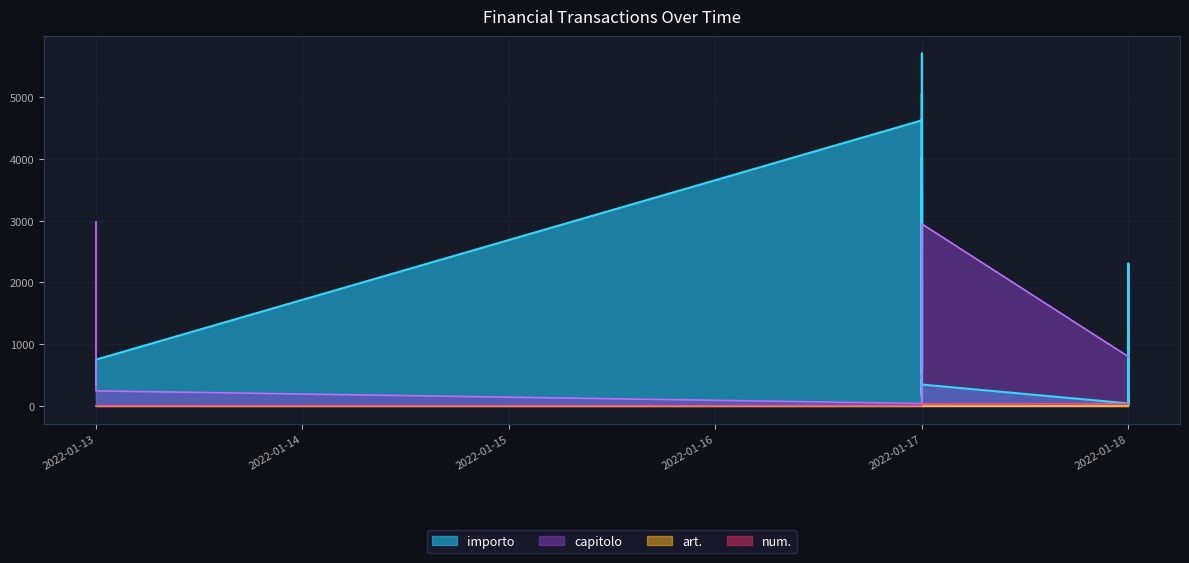

What is the spread (max minus min) of values at 2022-01-17?

4626.0